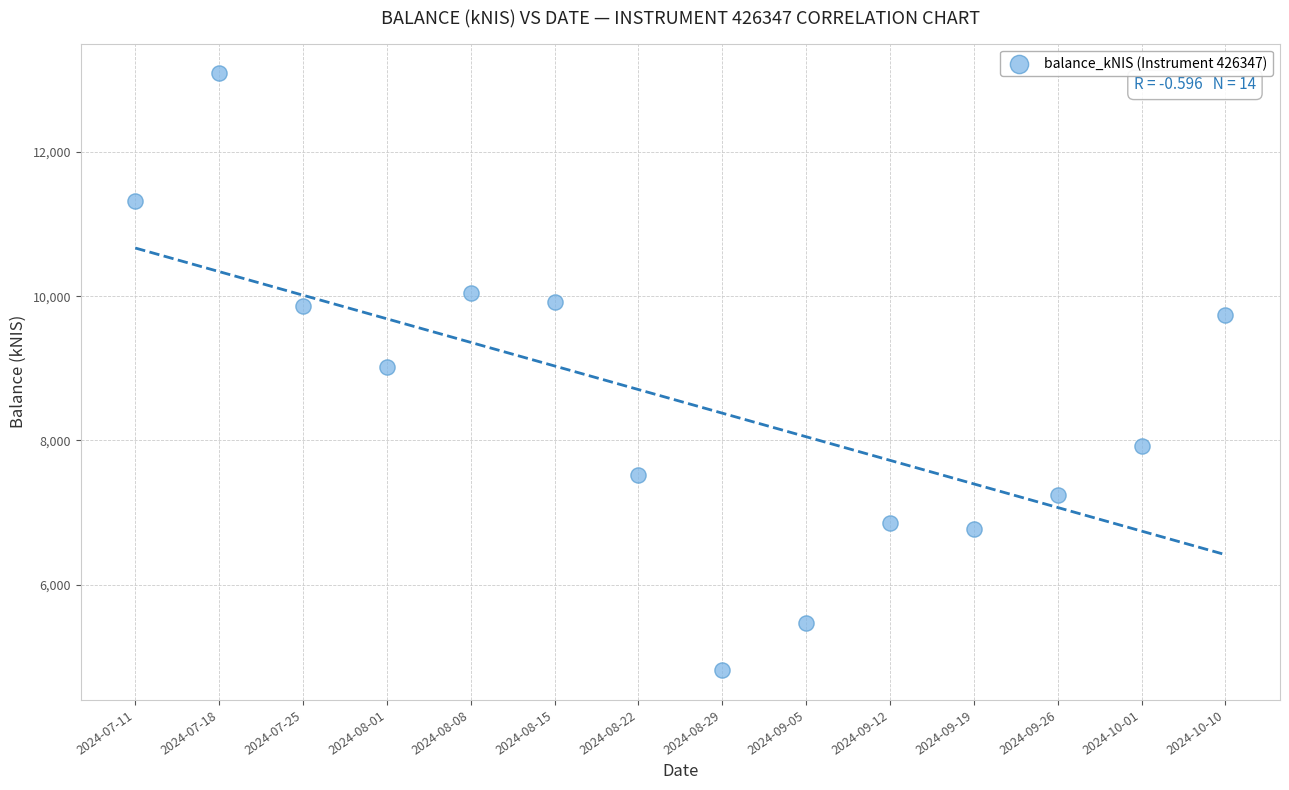

What is the range of Y values (max minus min)?

8273.4